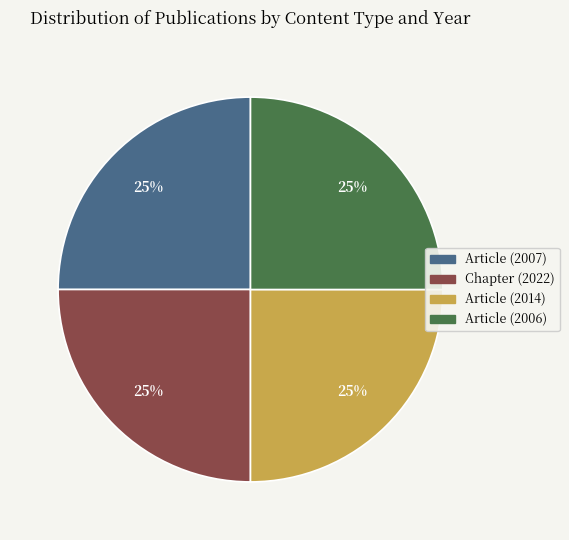

What is the ratio of the value at Article (2006) to the value at Chapter (2022)?

1.0